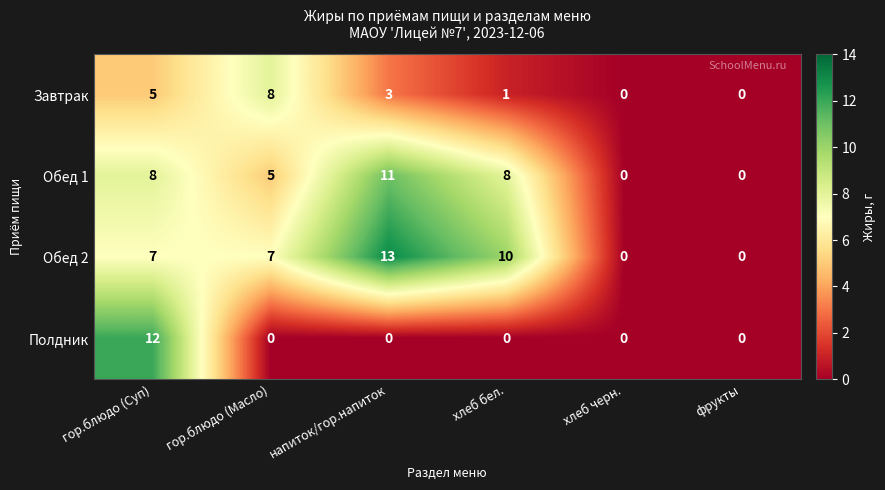

How many data points does each series have?

6